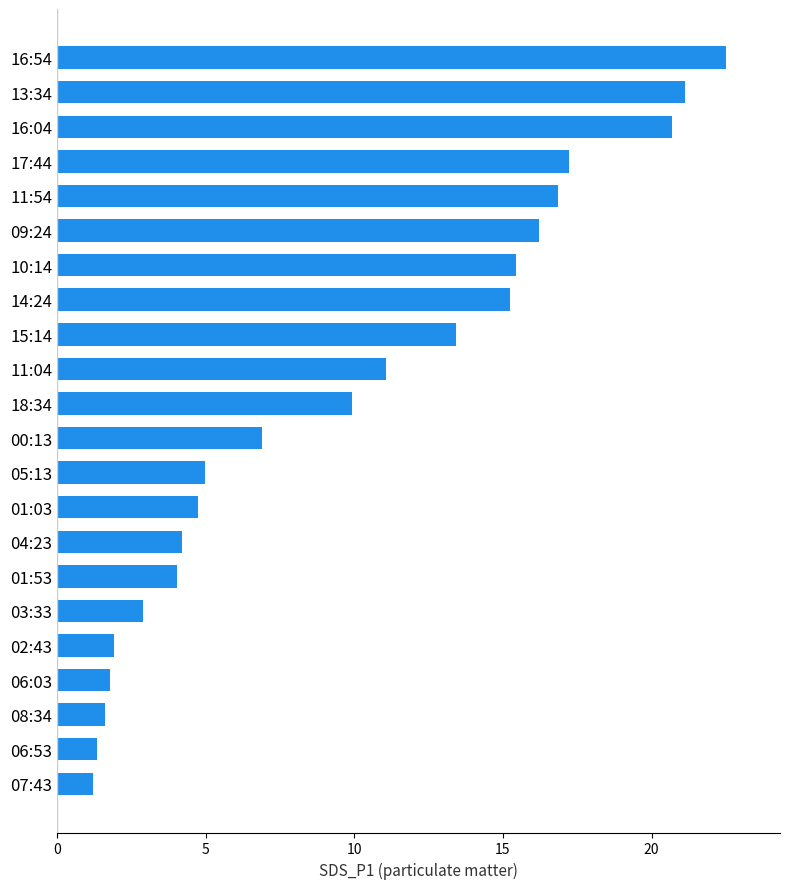

The chart shows a value of 5.5 at 15:14. True or false?

False